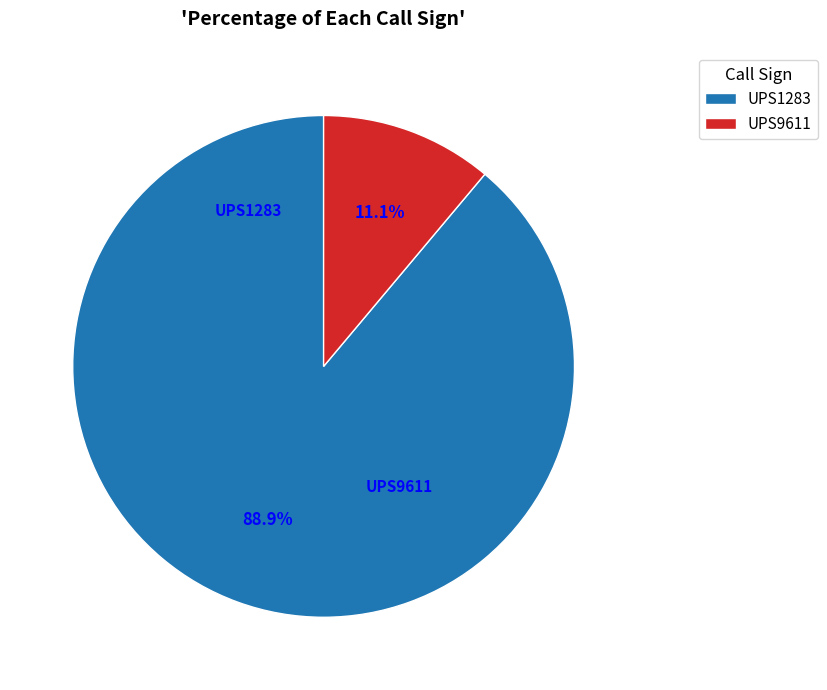

To the nearest percent, what is the difference between the largest and smallest slice percentages?

78%